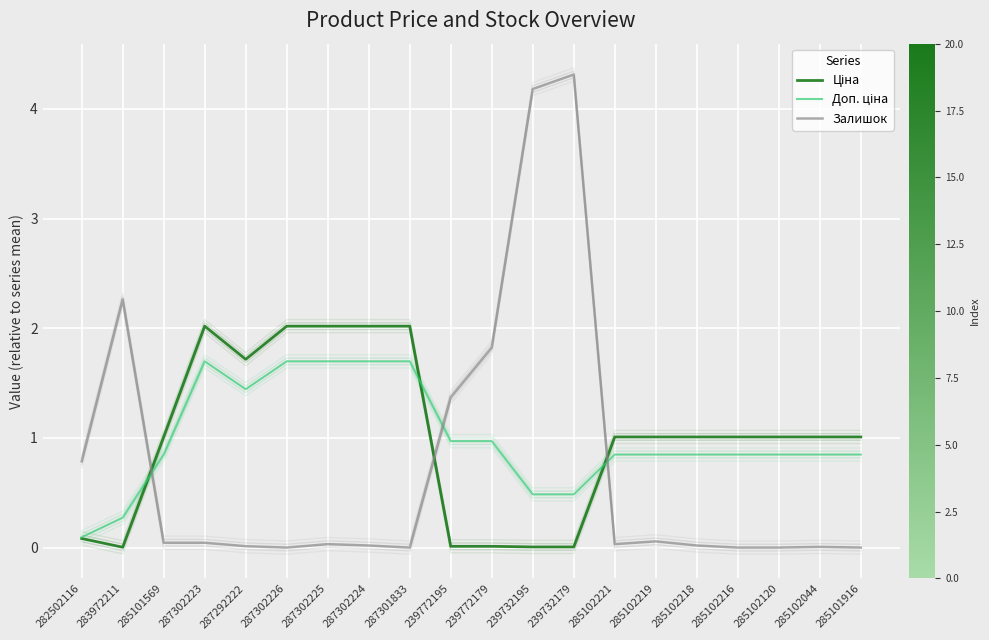

Reading left to right, extract all data points from this chart.

Ціна: 0.1	0.0	1.0	2.0	1.7	2.0	2.0	2.0	2.0	0.0	0.0	0.0	0.0	1.0	1.0	1.0	1.0	1.0	1.0	1.0
Доп. ціна: 0.1	0.3	0.8	1.7	1.4	1.7	1.7	1.7	1.7	1.0	1.0	0.5	0.5	0.8	0.8	0.8	0.8	0.8	0.8	0.8
Залишок: 0.8	2.3	0.0	0.0	0.0	0.0	0.0	0.0	0.0	1.4	1.8	4.2	4.3	0.0	0.1	0.0	0.0	0.0	0.0	0.0